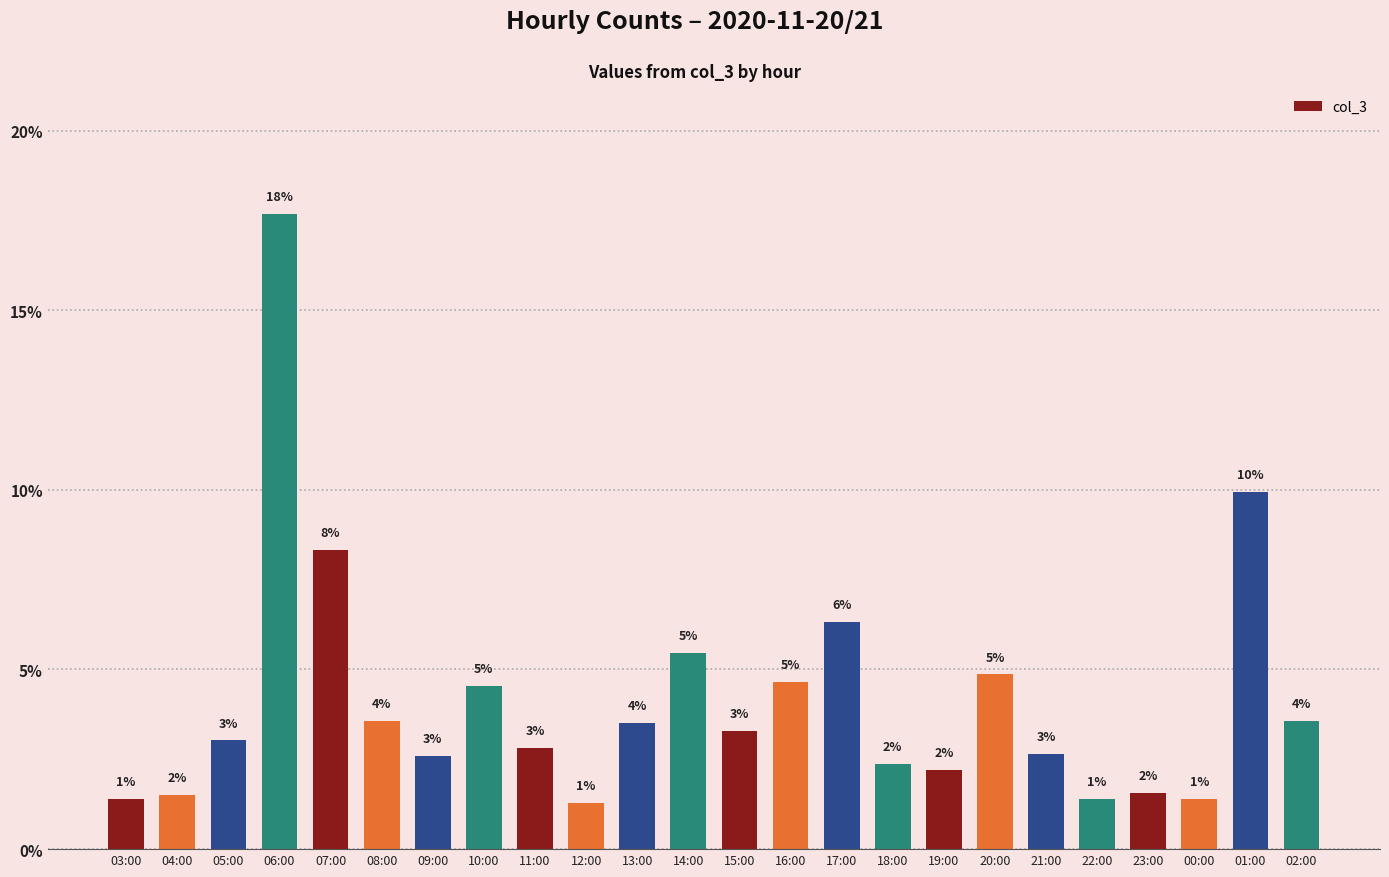

Between 11:00 and 03:00, which is larger?

11:00